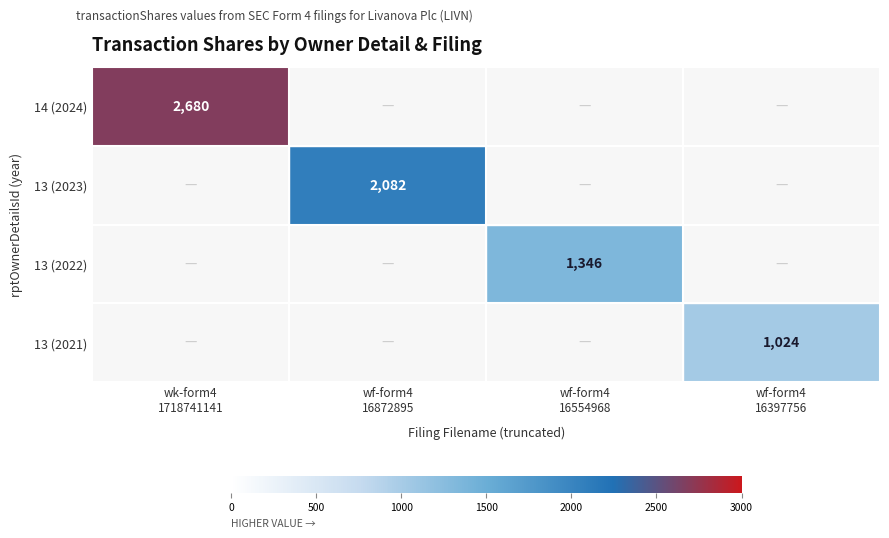

Count the number of categories in the chart.

4